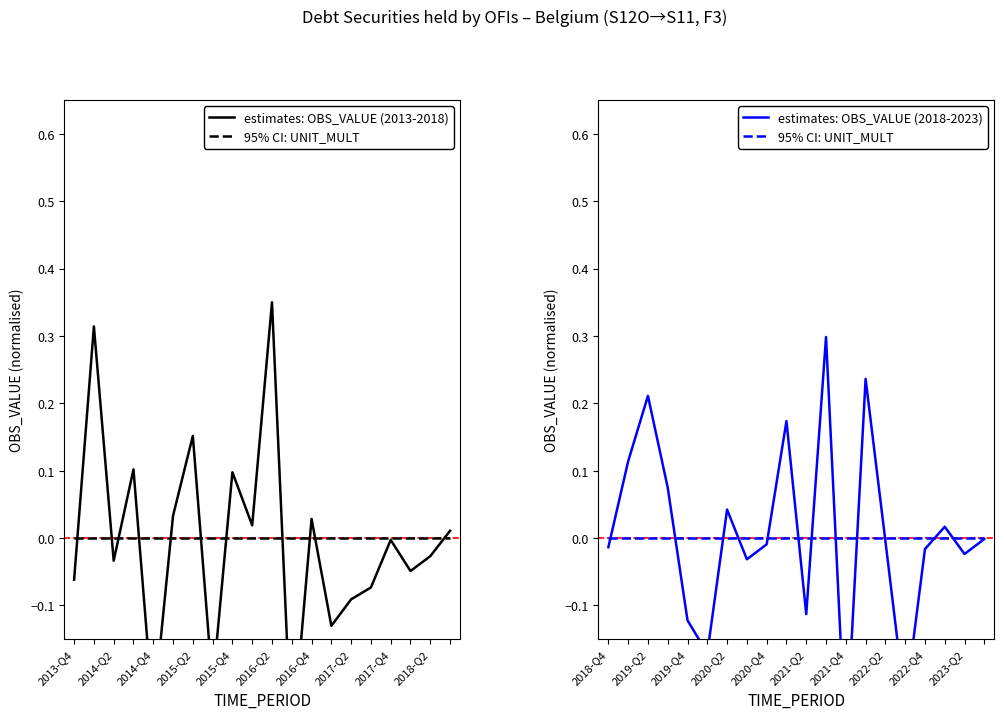

Does the chart have visible grid lines?

No